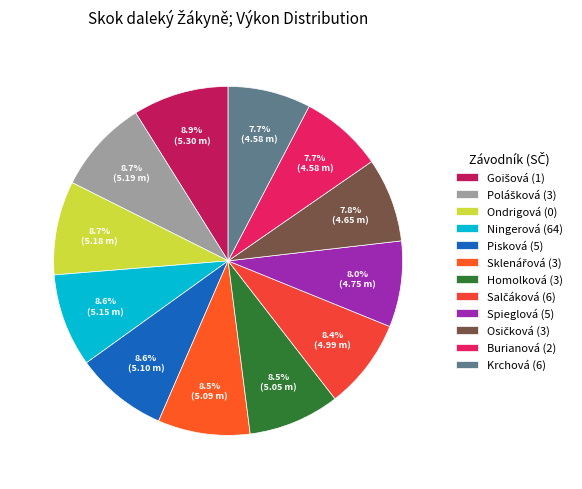

How many segments does this pie chart have?

12